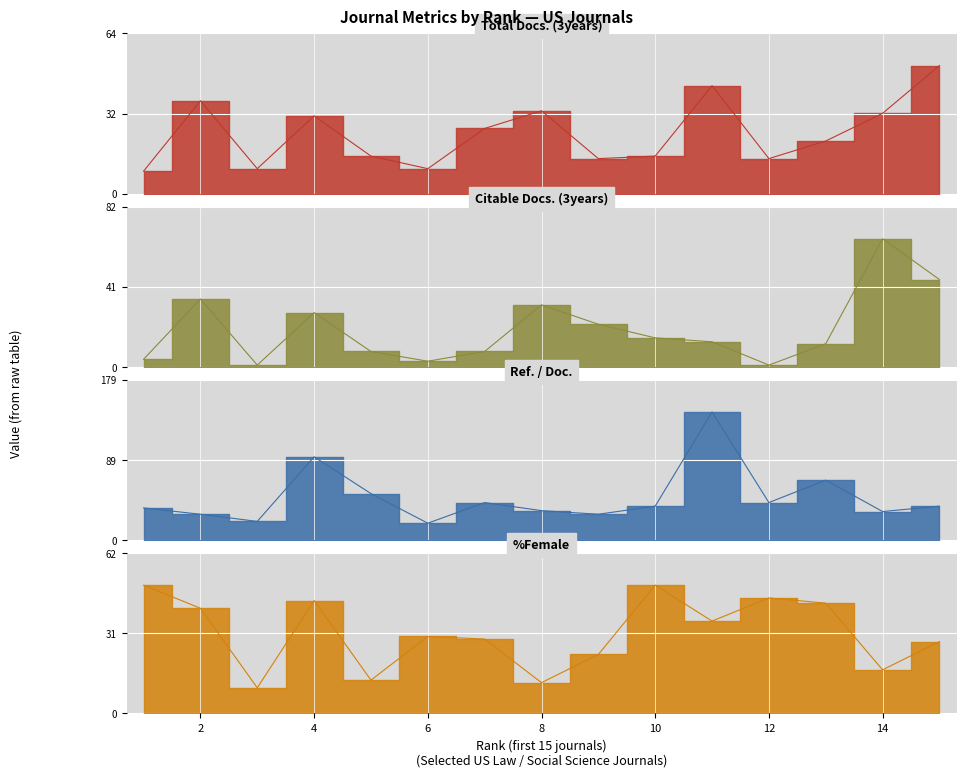

Where is Total Docs. (3years) nearest to the value 30?

4